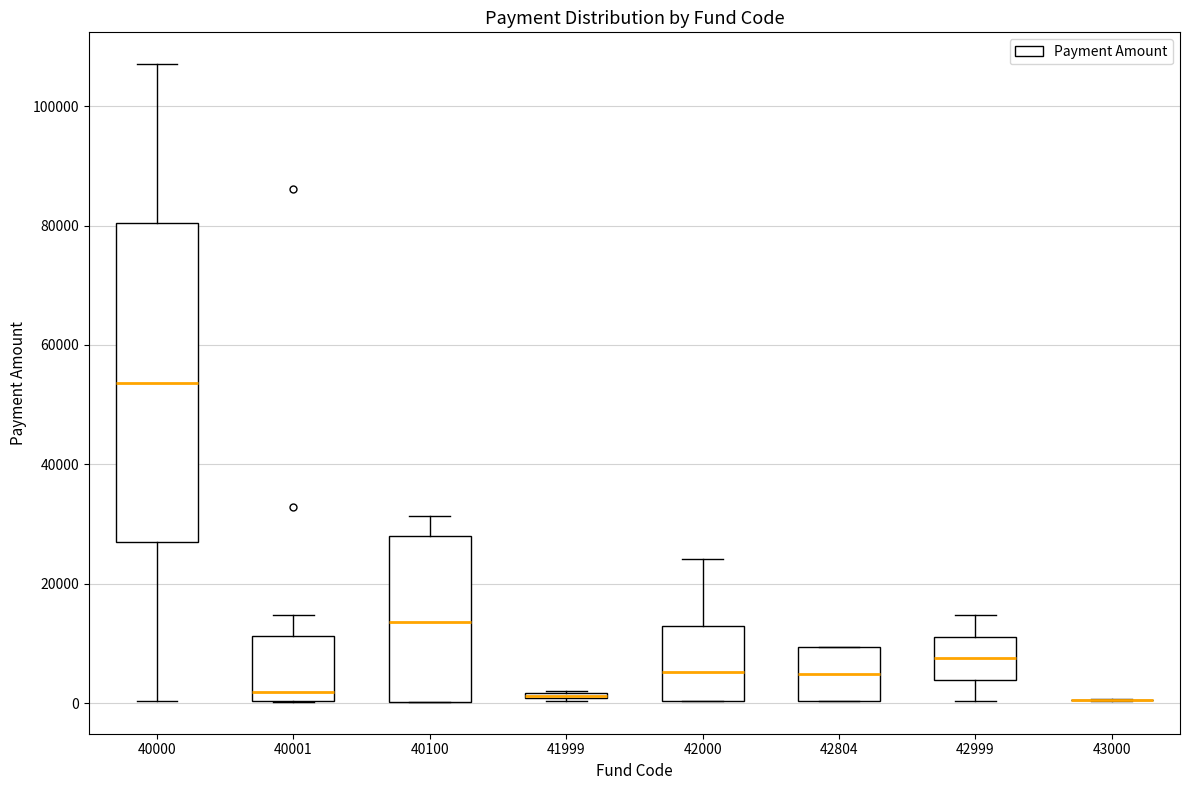

Where is the upper edge of the box at x = 40001 on the y-axis? The values are not printed on the chart, so give them approximately, as read against the axis.

12000